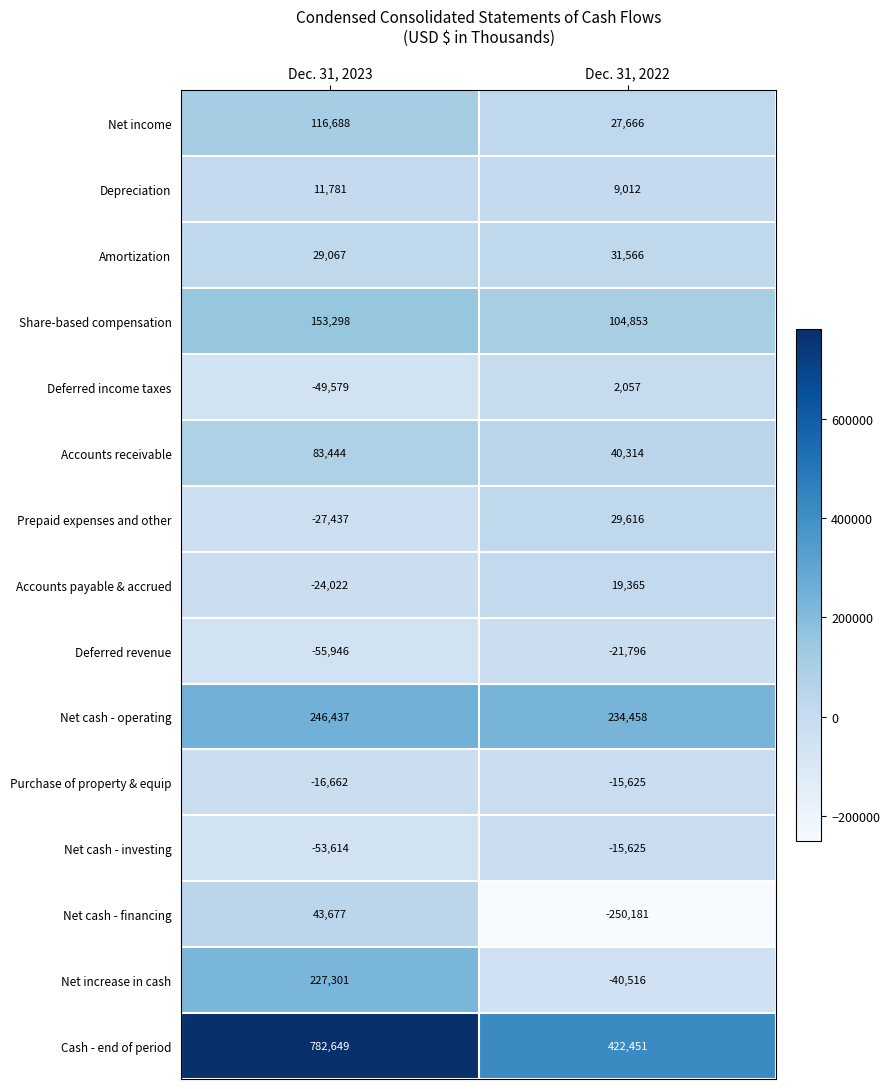

Between Dec. 31, 2023 and Dec. 31, 2022, which series saw the biggest shift?

Cash - end of period